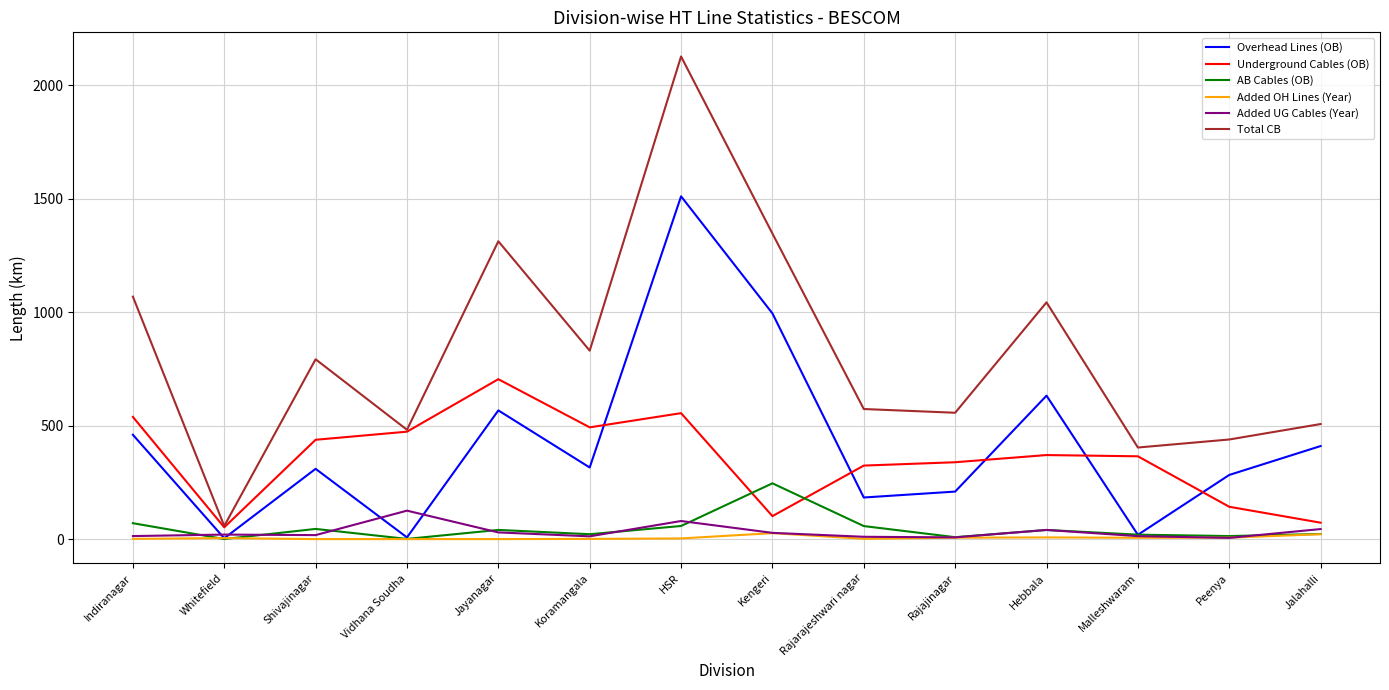

True or false: Total CB and AB Cables (OB) intersect in this chart.

False